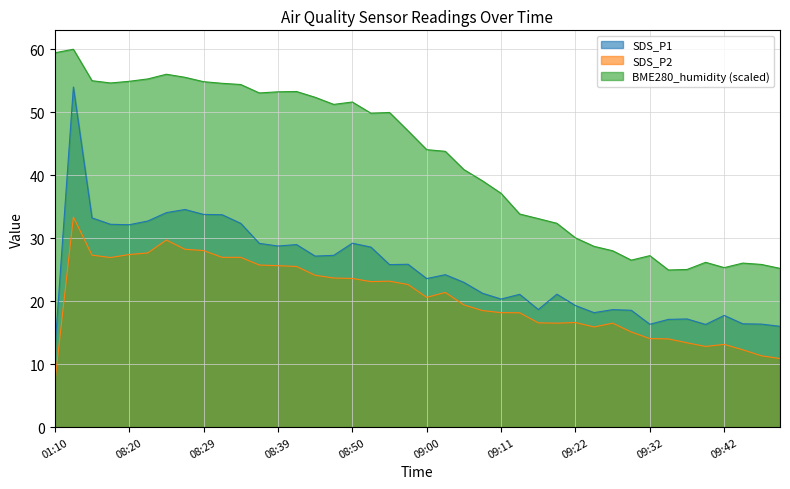

The value of BME280_humidity at 09:24 is 41.9. True or false?

False